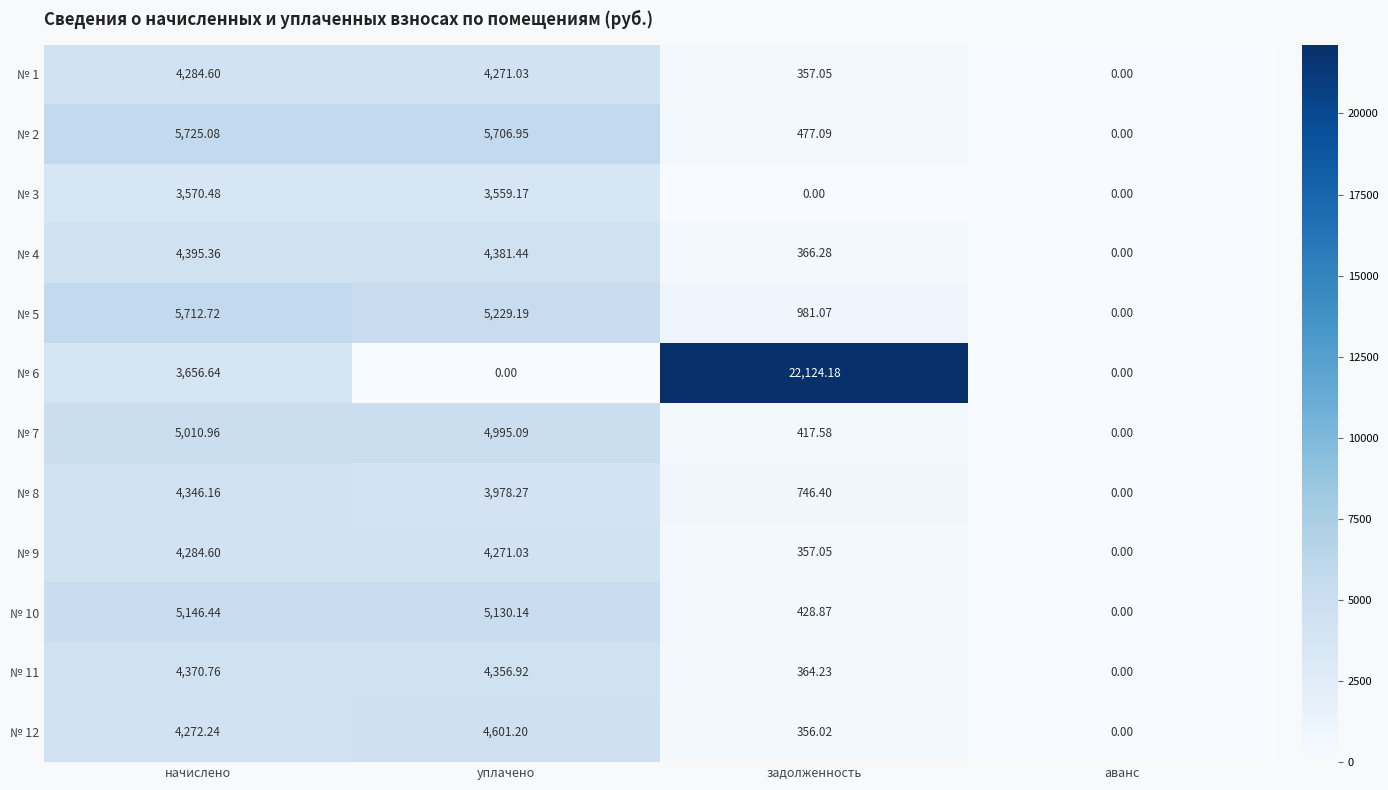

Which series has the largest total across all categories?

№ 6